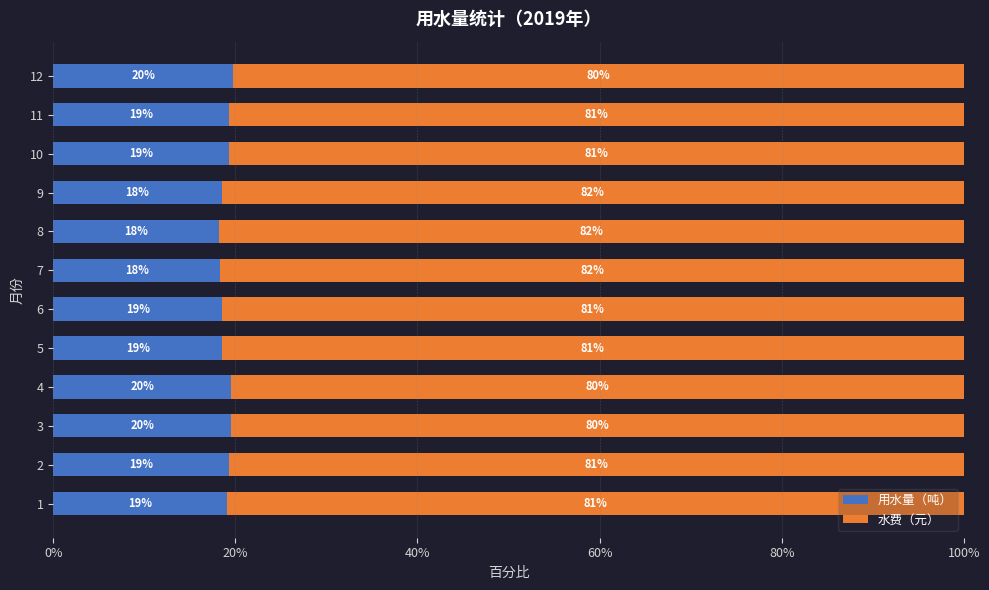

Where is 用水量（吨） nearest to the value 18?

8